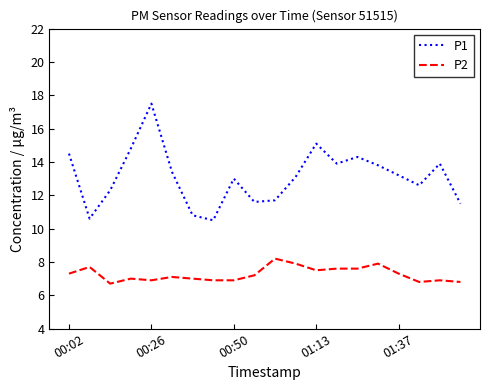

List the series in order of their overall mean, lowest first.

P2, P1